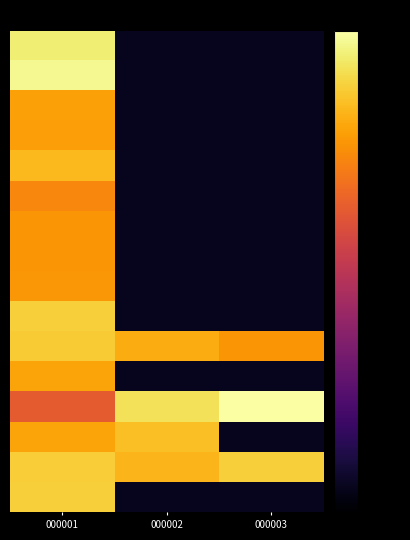

Count the number of data series in this chart.

16